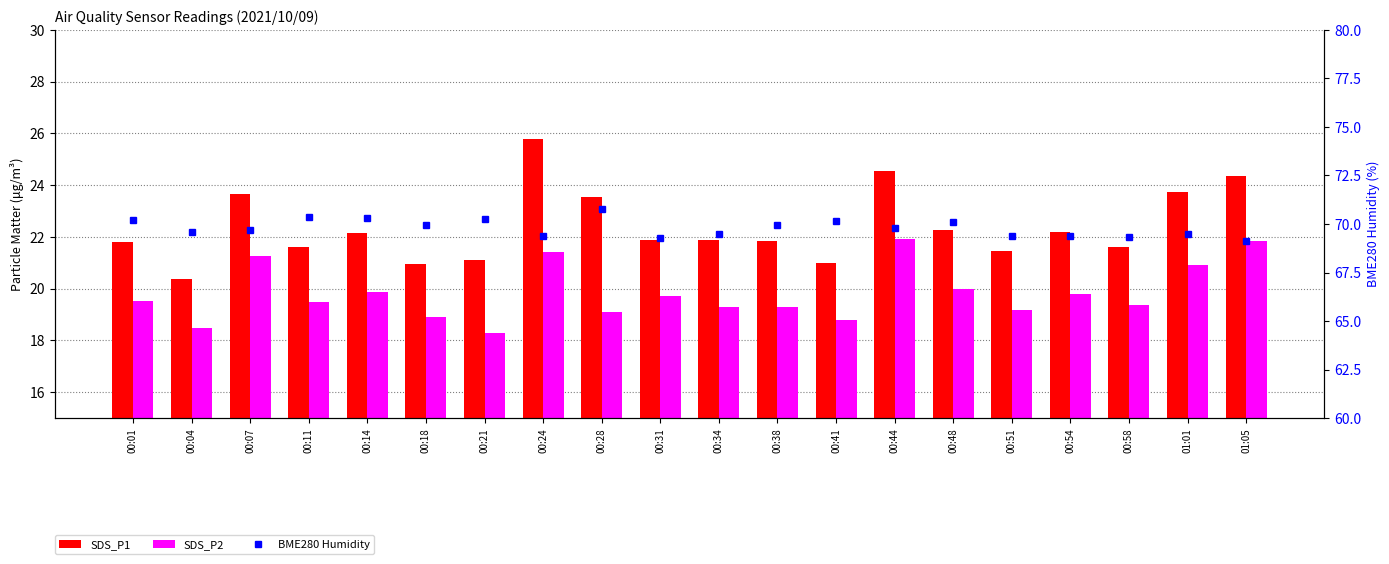

What is the minimum value for BME280 Humidity?

69.1